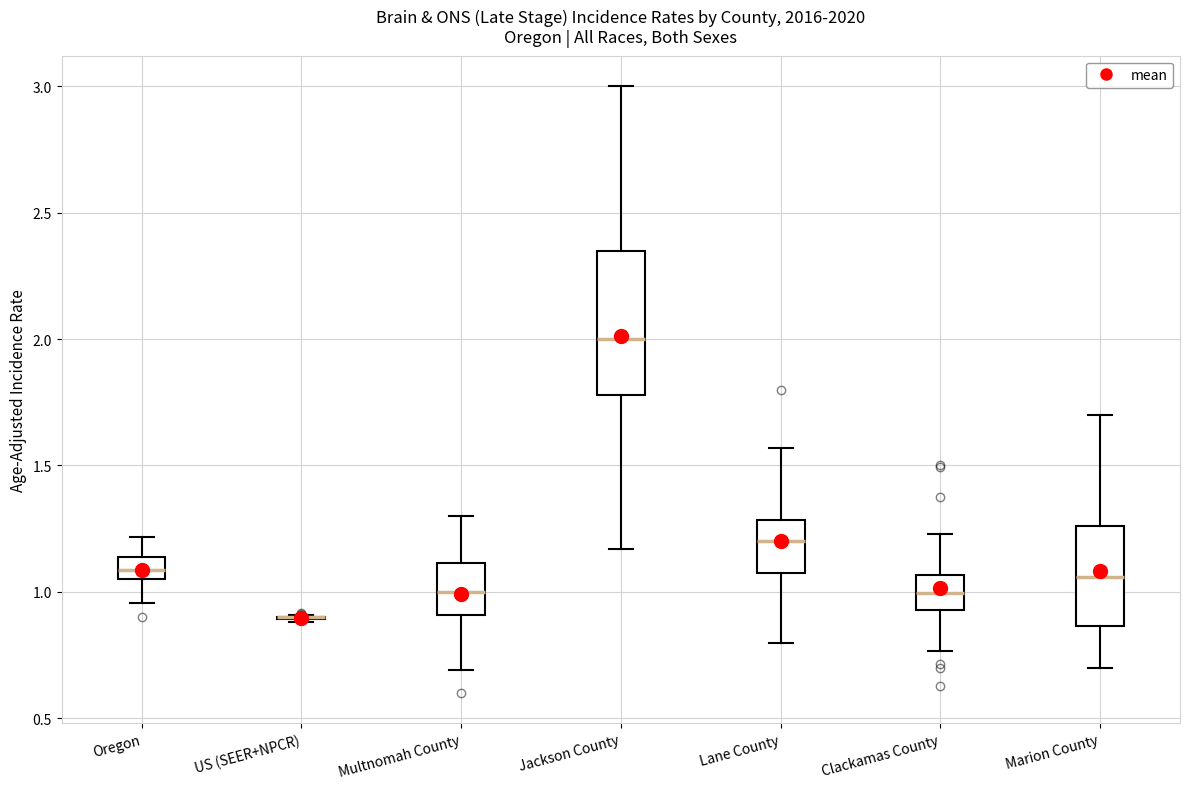

Which box is the tallest, from its lower edge to its upper edge?

Jackson County